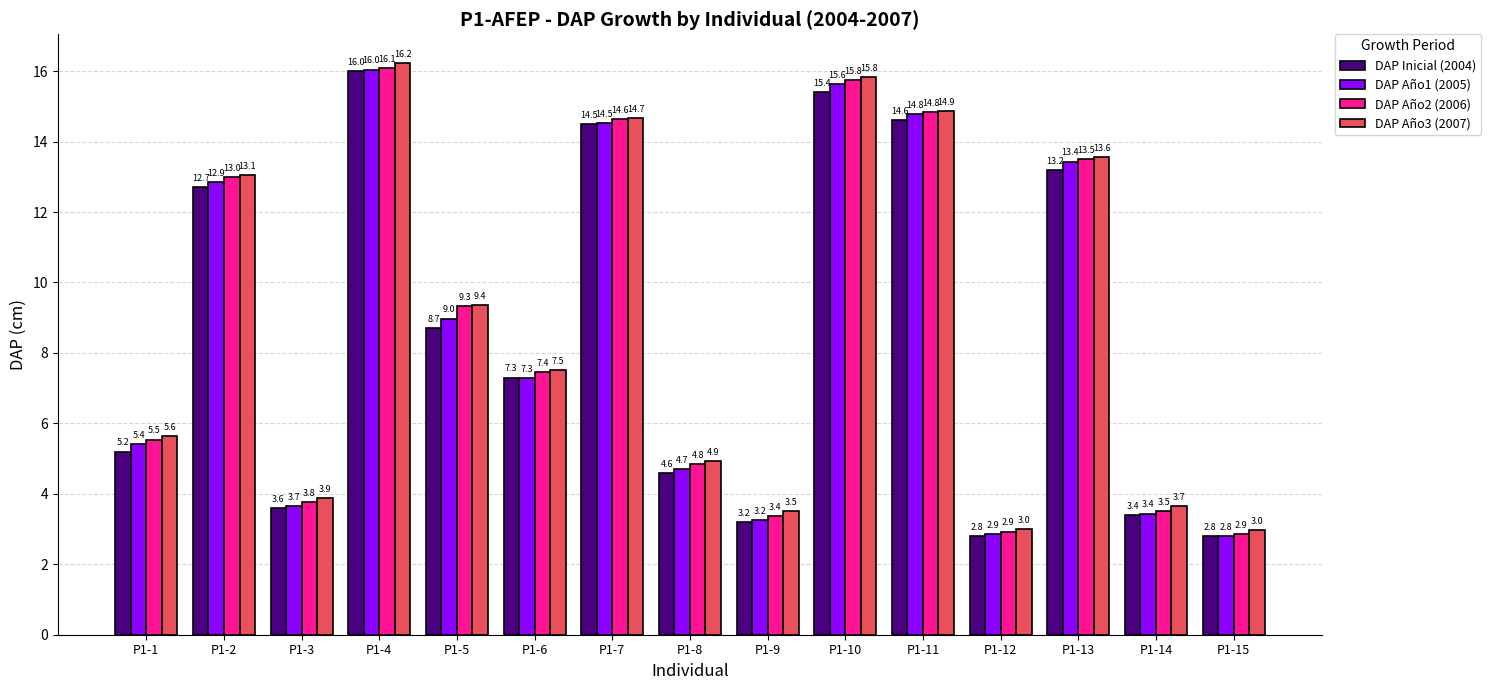

List the series in order of their overall mean, lowest first.

DAP Inicial (2004), DAP Año1 (2005), DAP Año2 (2006), DAP Año3 (2007)